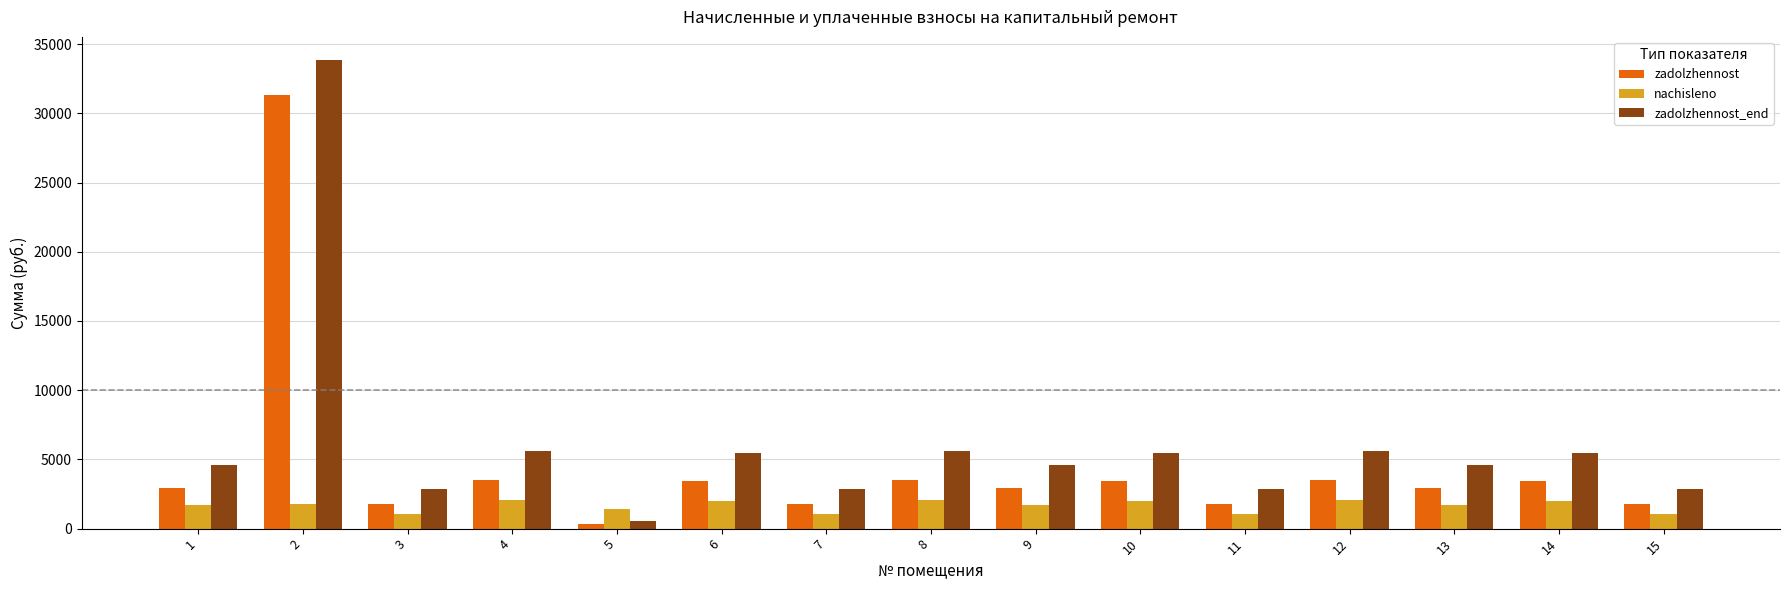

Is the value of nachisleno at 10 greater than the value of zadolzhennost at 14?

No